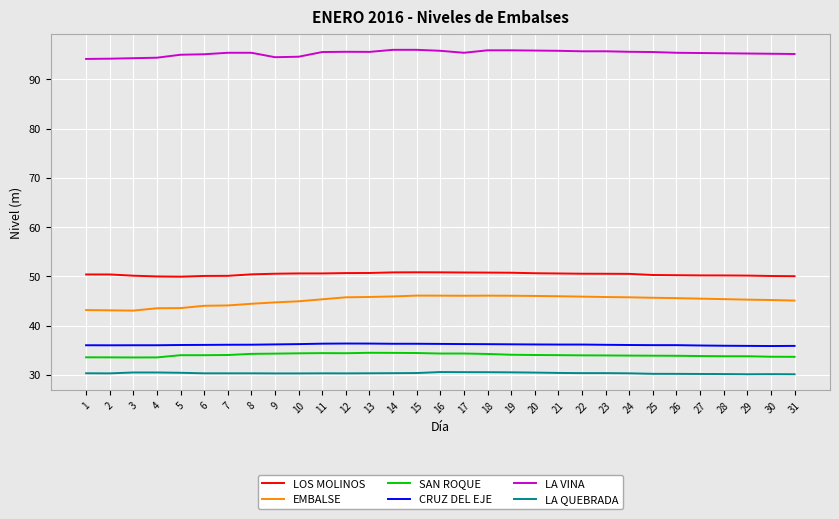

True or false: LA VINA and LA QUEBRADA cross at least once.

False